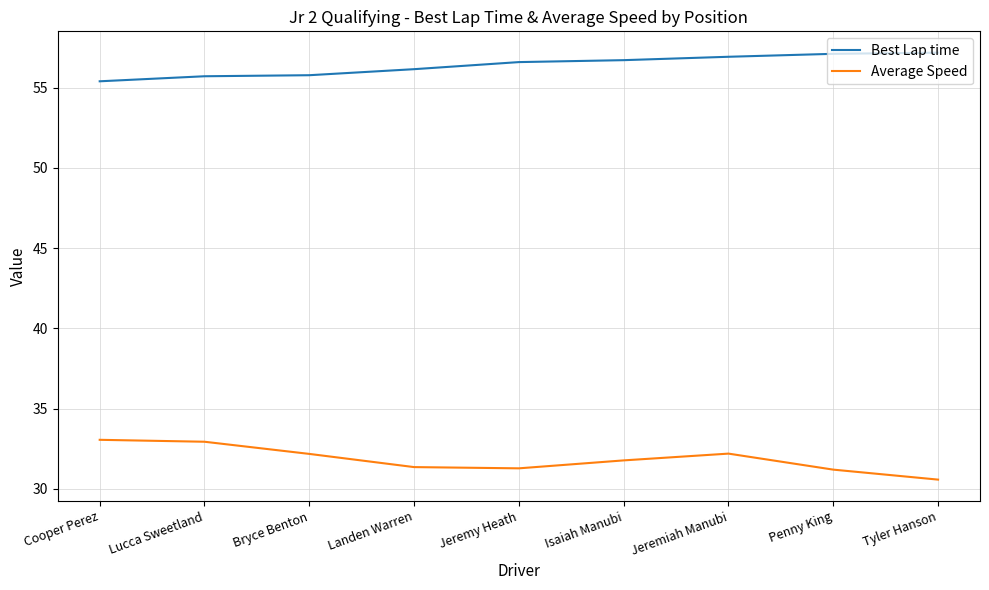

Which series has the largest total across all categories?

Best Lap time